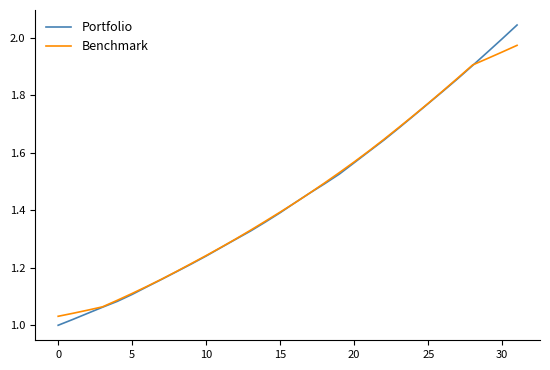

List the series in order of their peak value, highest first.

Portfolio, Benchmark